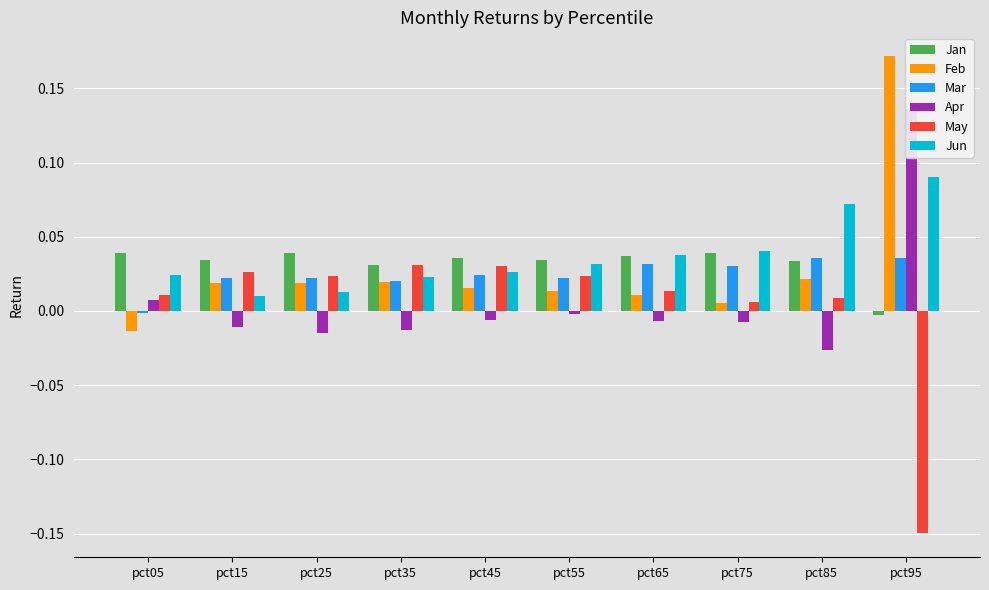

Count the number of data series in this chart.

6